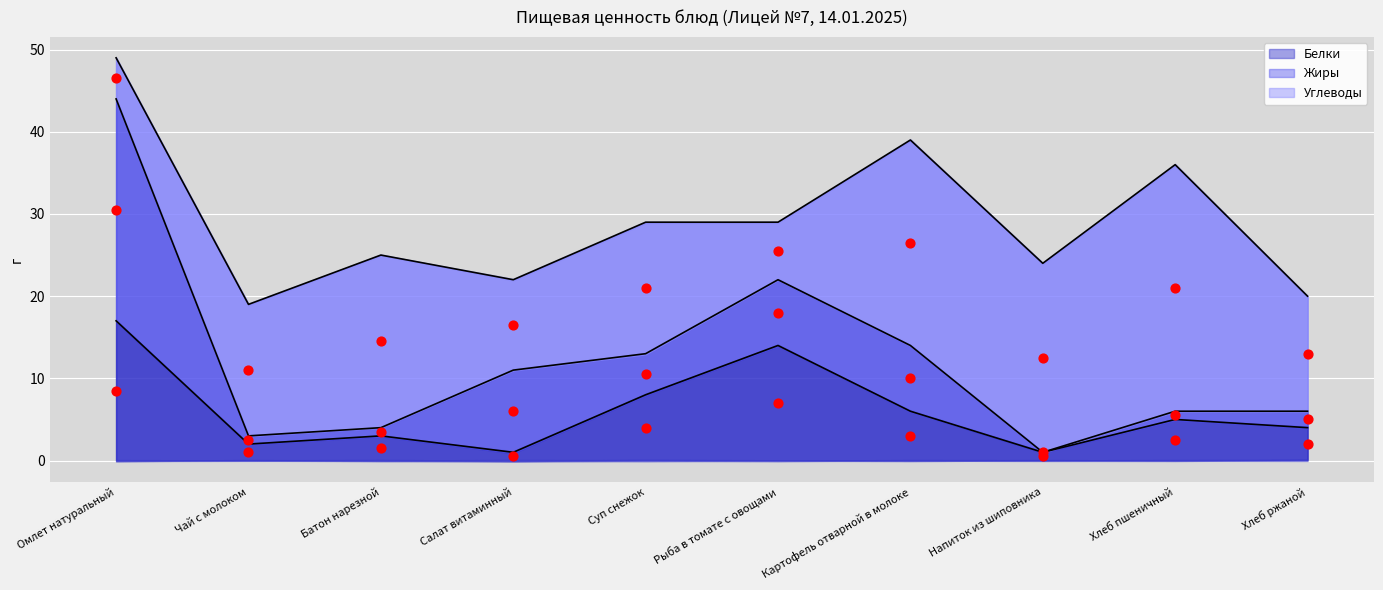

Which series reaches the minimum Y coordinate?

Жиры